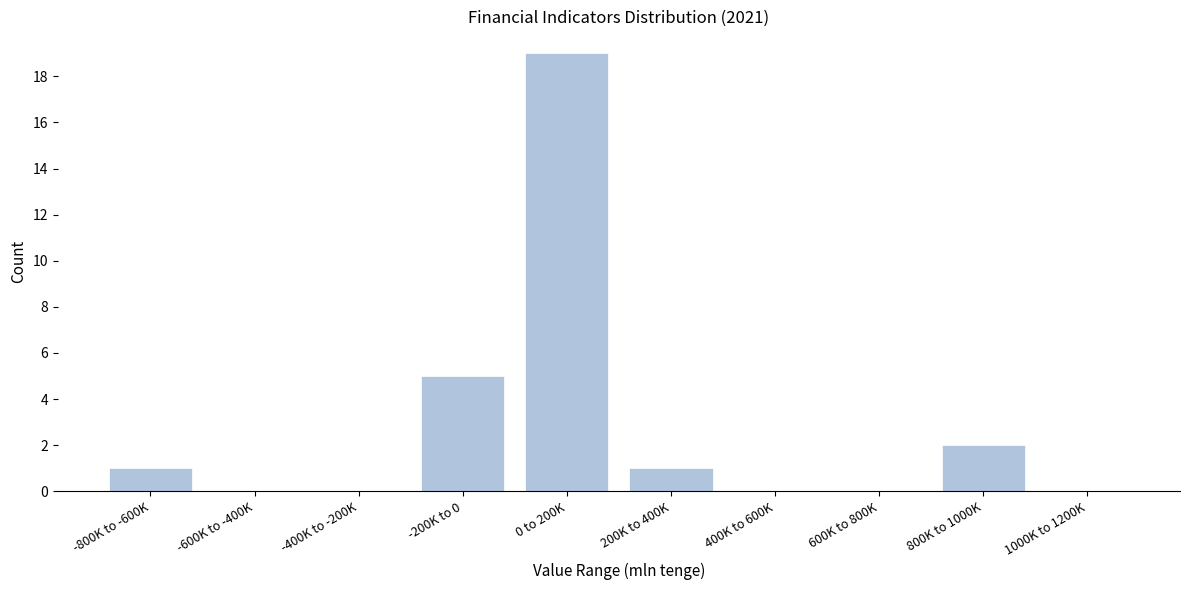

Reading left to right, what are all the values shown in this chart?

-800K to -600K=1	-600K to -400K=0	-400K to -200K=0	-200K to 0=5	0 to 200K=19	200K to 400K=1	400K to 600K=0	600K to 800K=0	800K to 1000K=2	1000K to 1200K=0